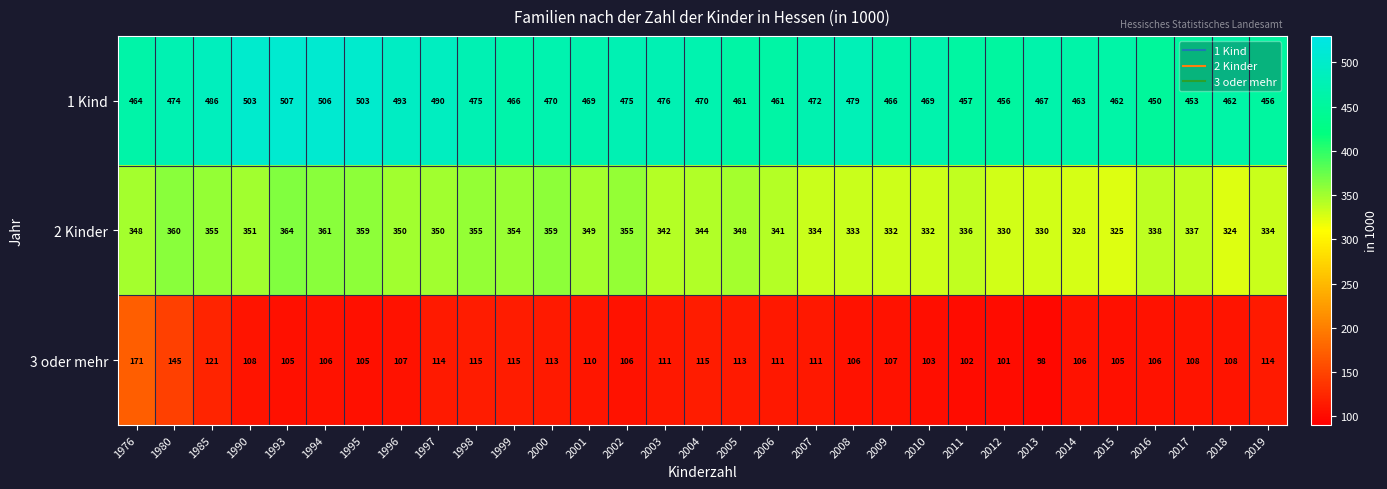

The 3 oder mehr series shows 121 at 1985. True or false?

True